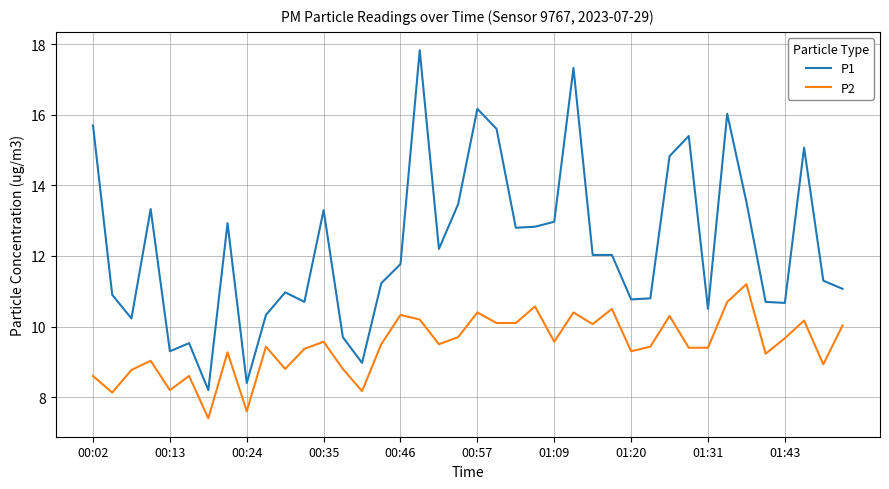

True or false: P1 and P2 intersect in this chart.

False